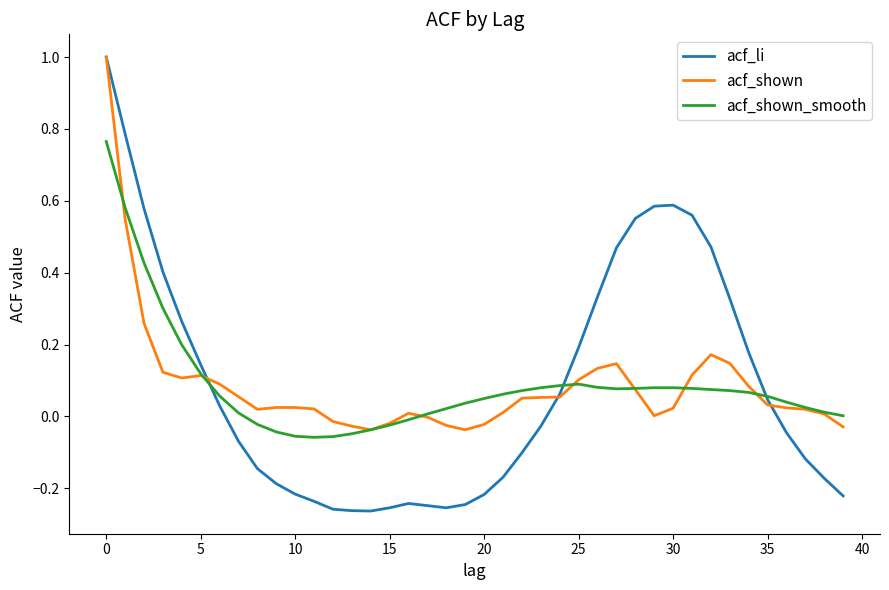

What is the maximum value shown in the chart?

1.0